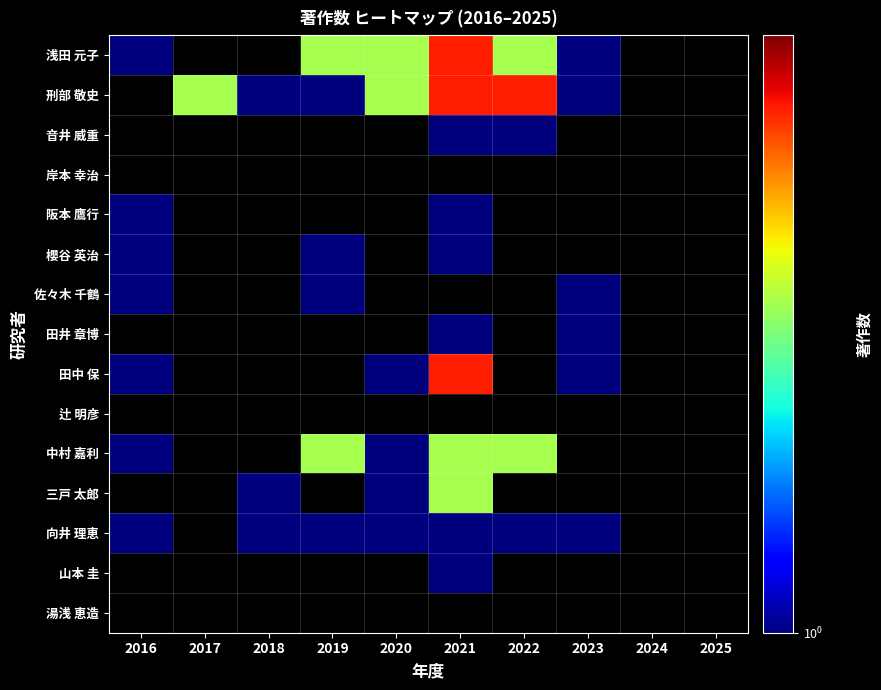

What is the maximum value shown in the chart?

3